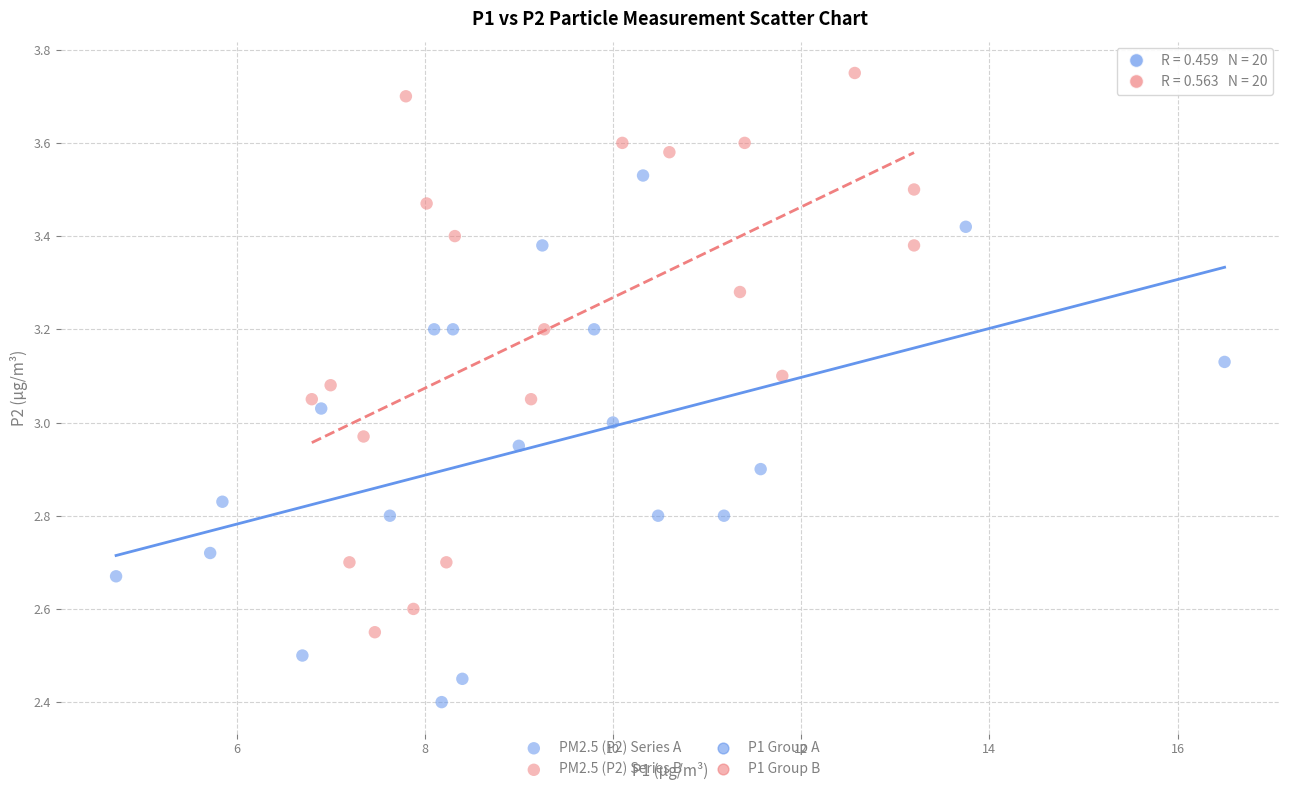

Which series has the widest spread of Y values?

PM2.5 (P2) Series B